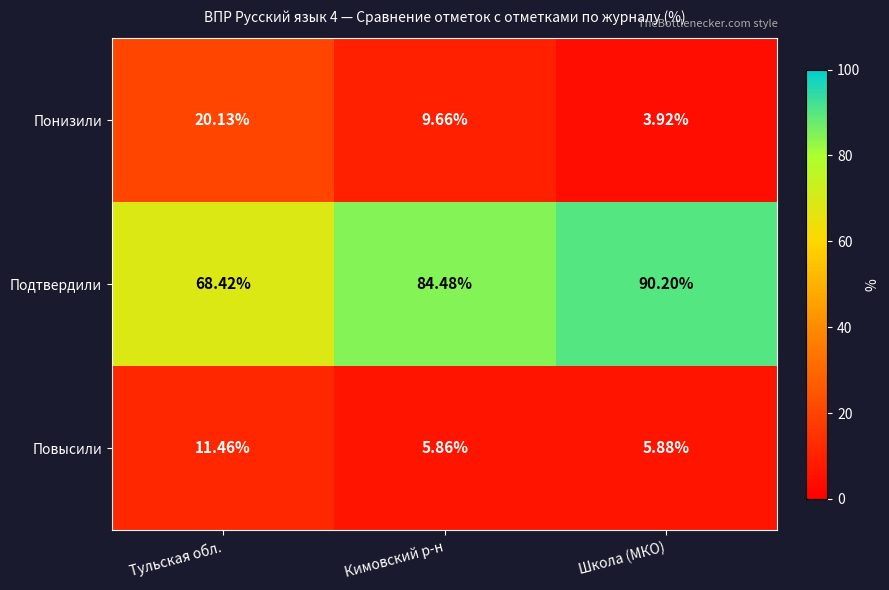

At which category is the sum across all series the highest?

Тульская обл.